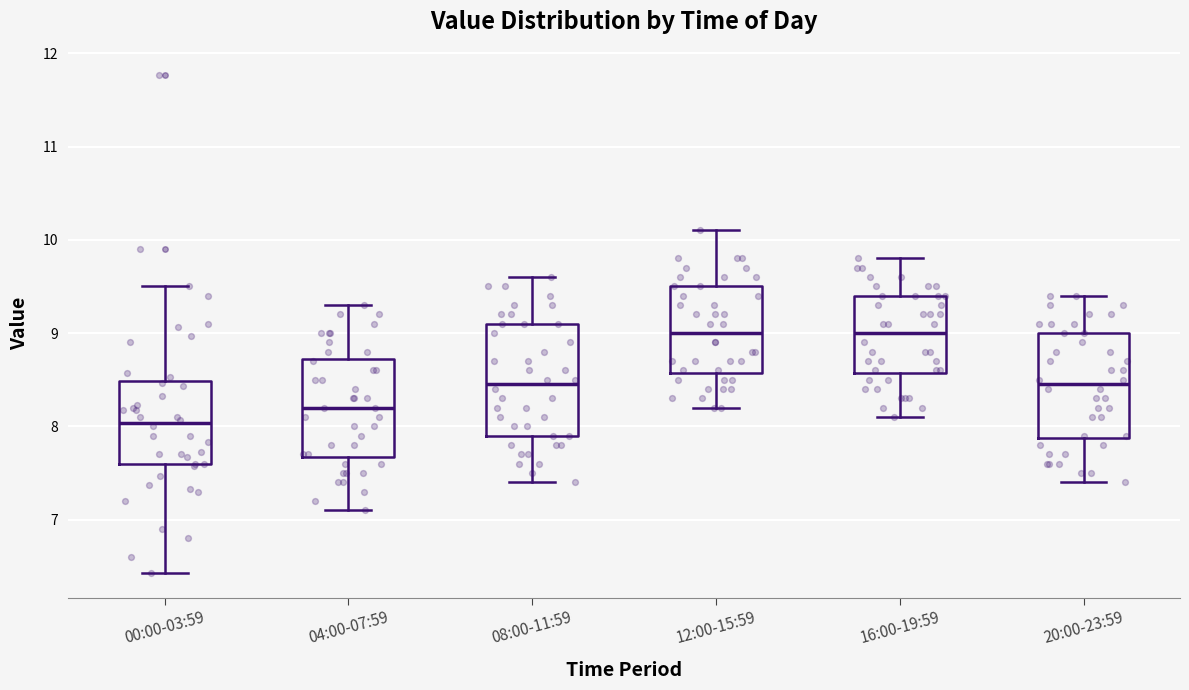

Where does the upper whisker of the box for 20:00-23:59 end on the y-axis? The values are not printed on the chart, so give them approximately, as read against the axis.

9.4